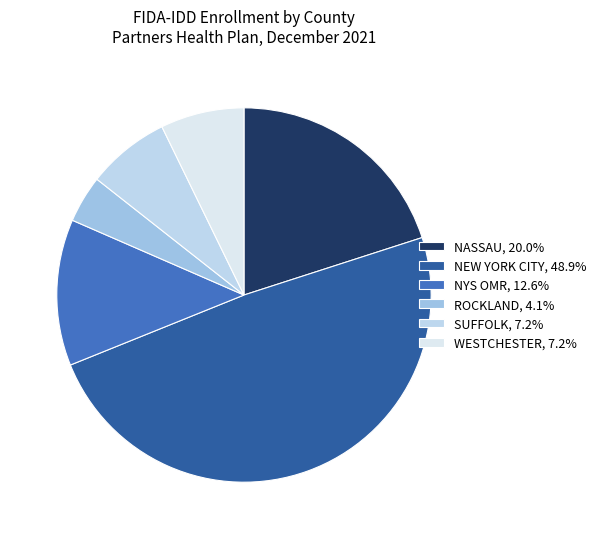

What is the total percentage of WESTCHESTER and ROCKLAND?

11.3%